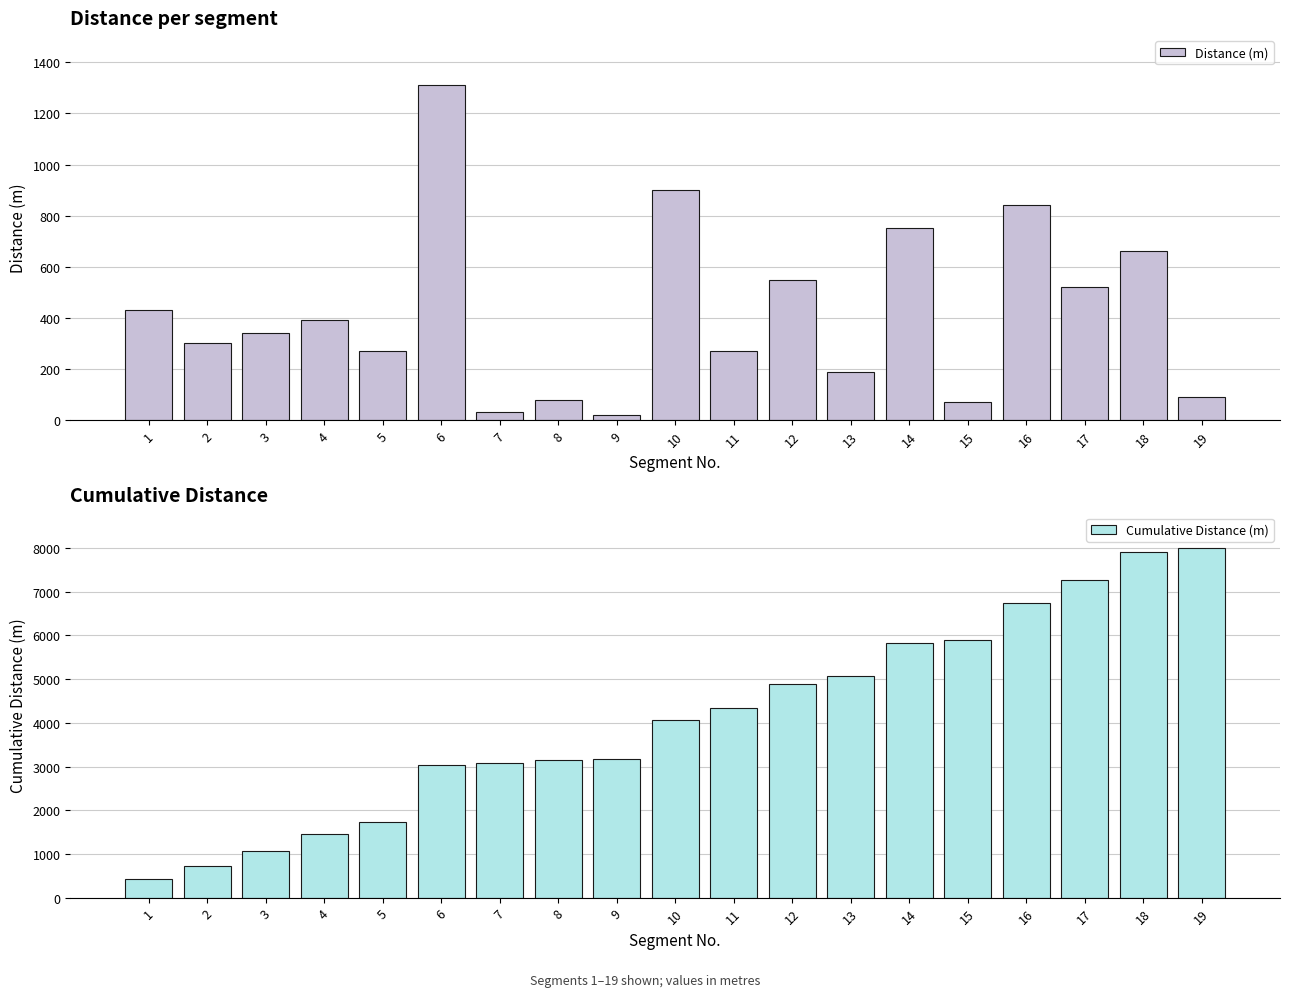

Reading right to left, extract all data points from this chart.

Distance (m): 90	660	520	840	70	750	190	550	270	900	20	80	30	1310	270	390	340	300	430
Cumulative Distance (m): 8010	7920	7260	6740	5900	5830	5080	4890	4340	4070	3170	3150	3070	3040	1730	1460	1070	730	430